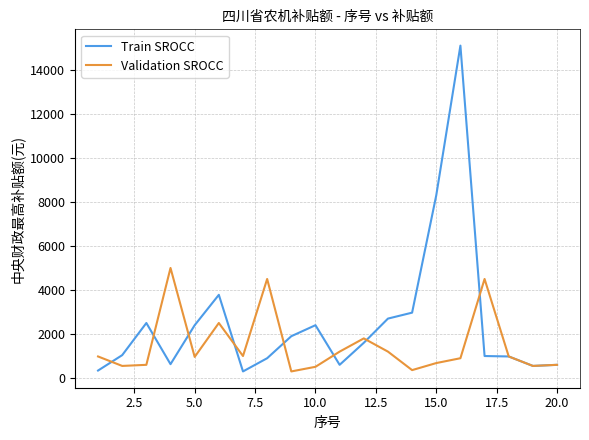

Which series has the largest range (max minus min)?

Train SROCC